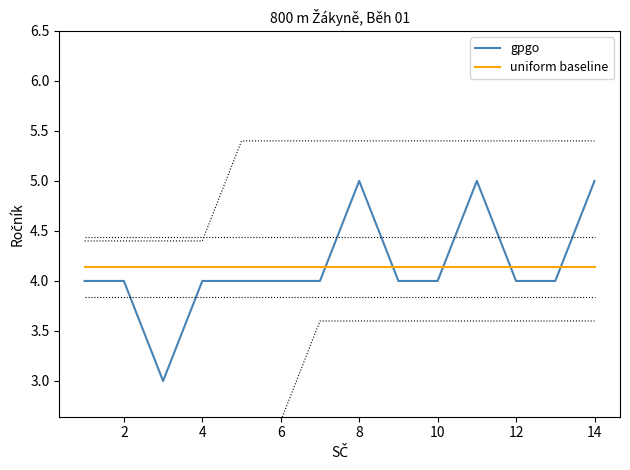

Count the number of data series in this chart.

2